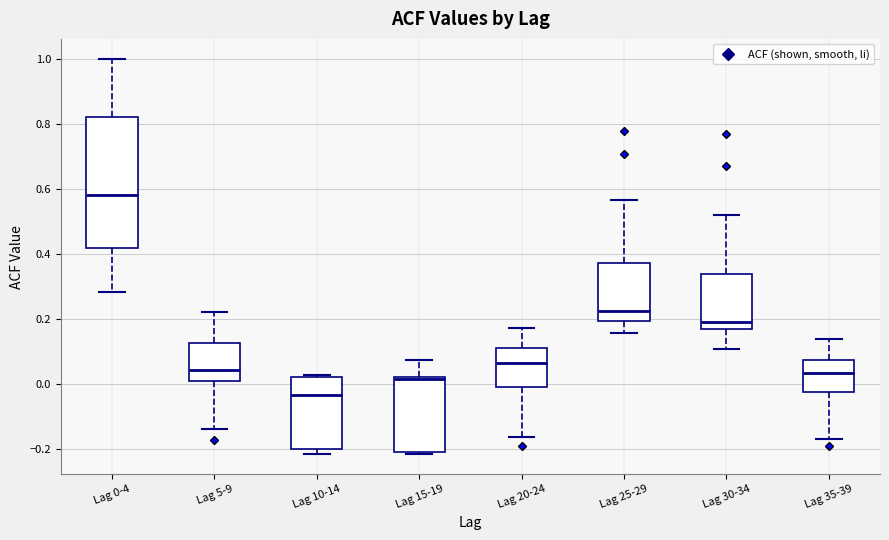

Reading left to right, read every box against the y-axis: the position of its median line, the range the box covers, and the ends of its whiskers. The values are not printed on the chart, so give them approximately, as read against the axis.

Lag 0-4: median 0.58, box 0.42 to 0.82, whiskers 0.28 to 1.00
Lag 5-9: median 0.04, box 0.00 to 0.12, whiskers -0.14 to 0.22
Lag 10-14: median -0.04, box -0.20 to 0.02, whiskers -0.22 to 0.02
Lag 15-19: median 0.02, box -0.20 to 0.02, whiskers -0.22 to 0.08
Lag 20-24: median 0.06, box 0.00 to 0.12, whiskers -0.16 to 0.18
Lag 25-29: median 0.22, box 0.20 to 0.38, whiskers 0.16 to 0.56
Lag 30-34: median 0.20, box 0.16 to 0.34, whiskers 0.10 to 0.52
Lag 35-39: median 0.04, box -0.02 to 0.08, whiskers -0.16 to 0.14